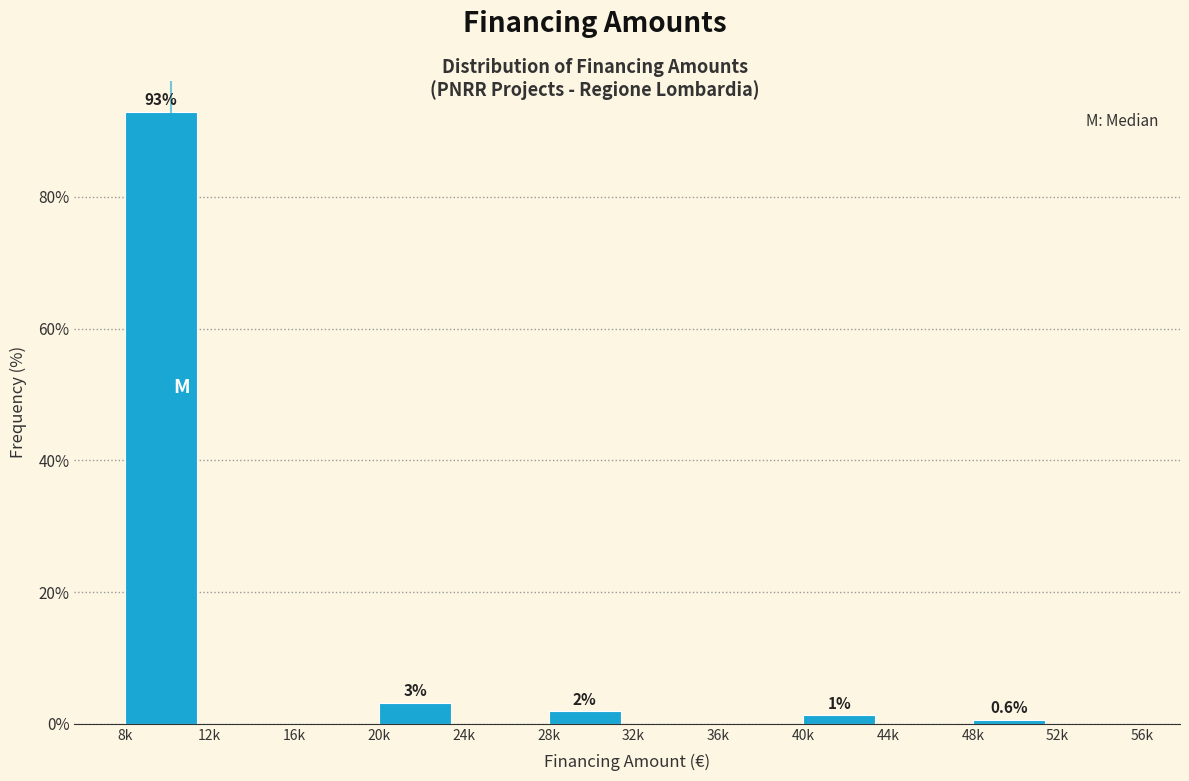

Reading right to left, list all the values displayed in this chart.

52k=0.0	48k=0.6	44k=0.0	40k=1.3	36k=0.0	32k=0.0	28k=1.9	24k=0.0	20k=3.2	16k=0.0	12k=0.0	8k=92.9